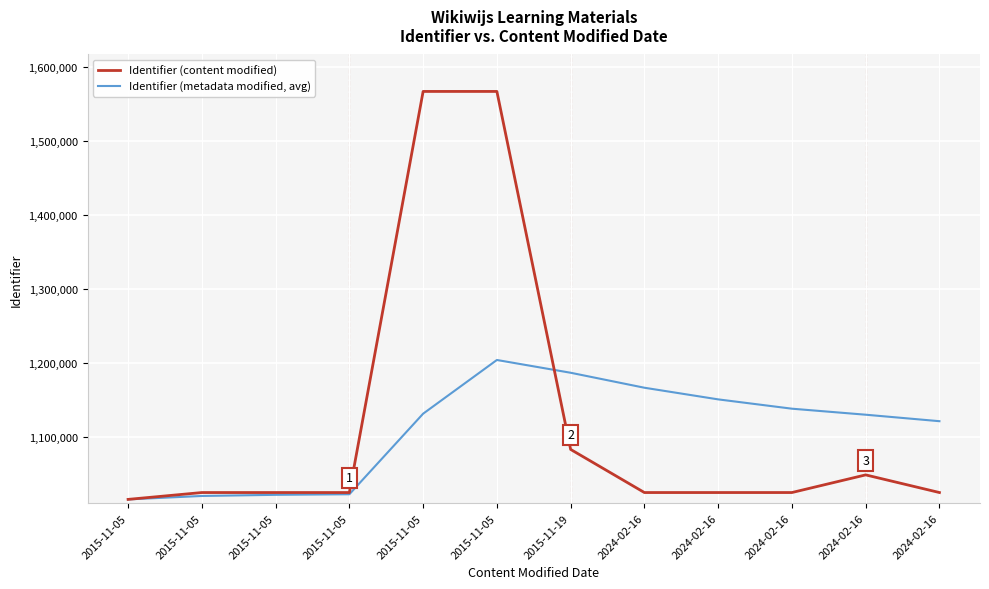

Does the chart display data point markers on the line(s)?

No